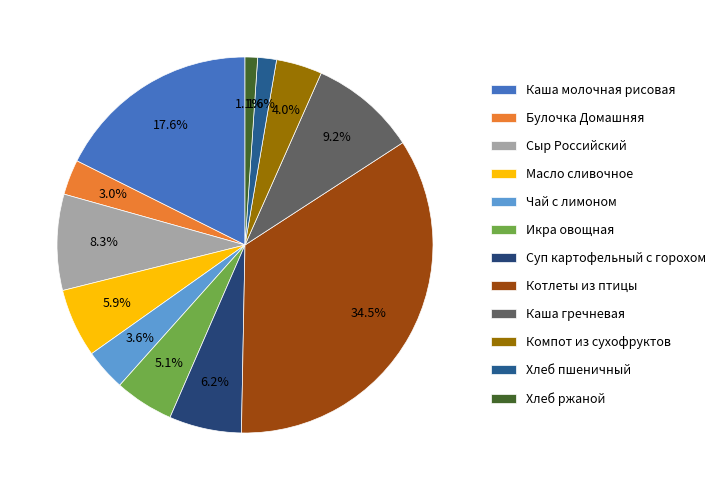

What is the largest slice in the pie chart?

Котлеты из птицы